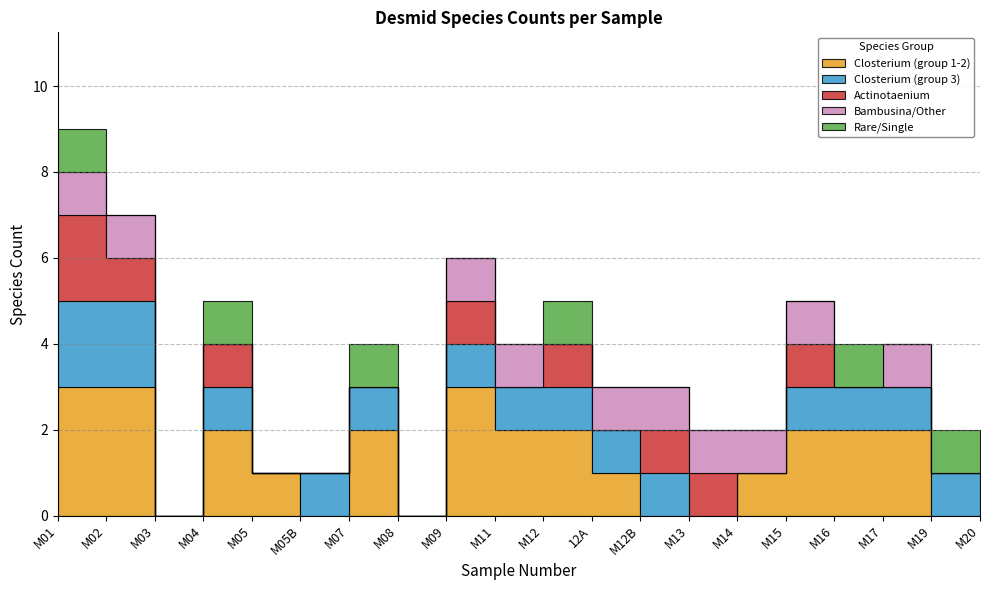

Which series changed the most between M05 and M15?

Closterium (group 1-2)